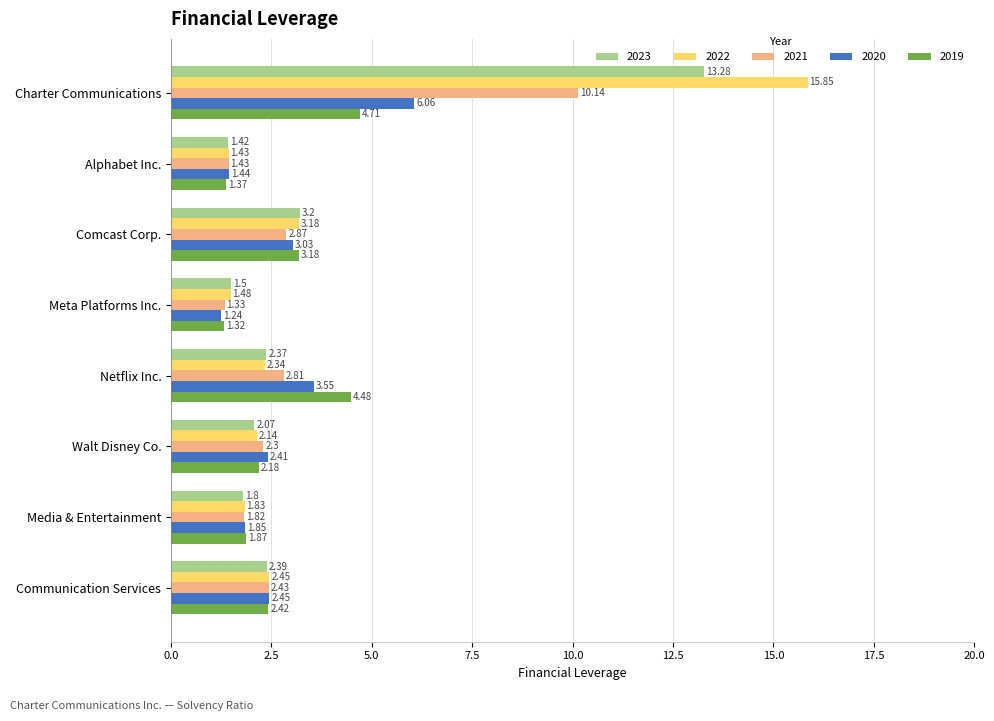

List the series in order of their peak value, lowest first.

2019, 2020, 2021, 2023, 2022